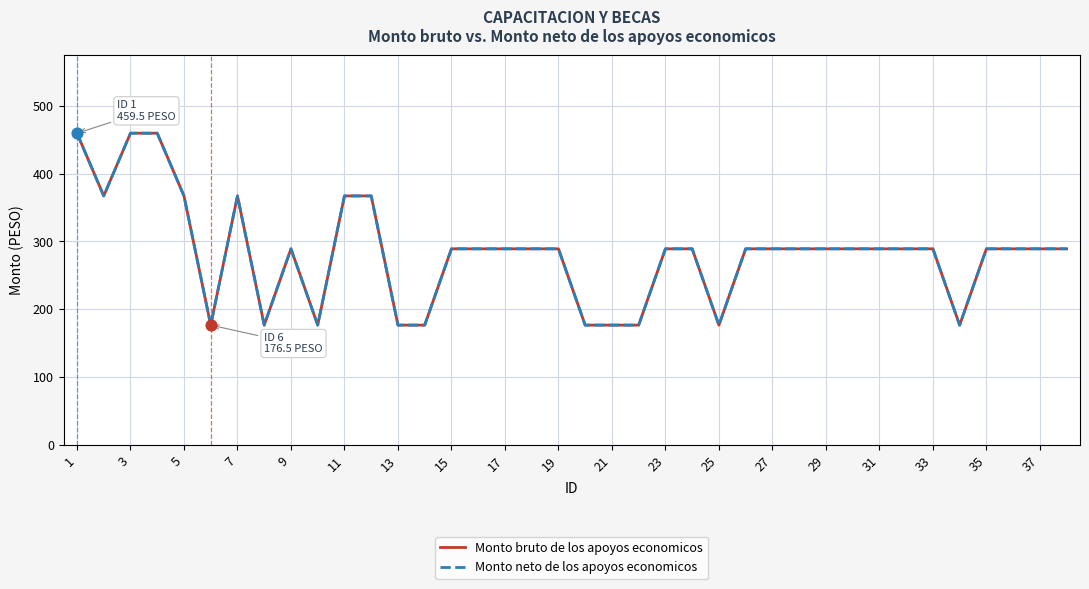

Does the chart have visible grid lines?

Yes